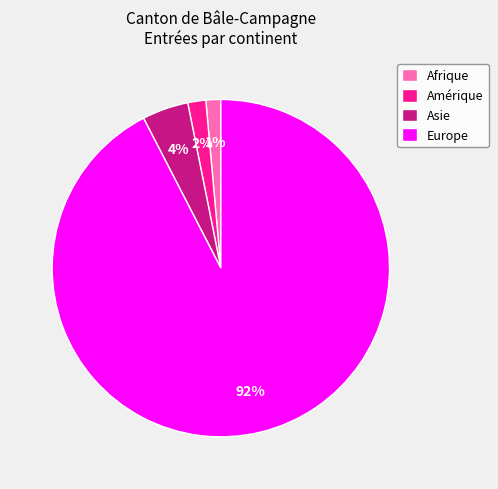

Does any single category account for the majority?

Yes